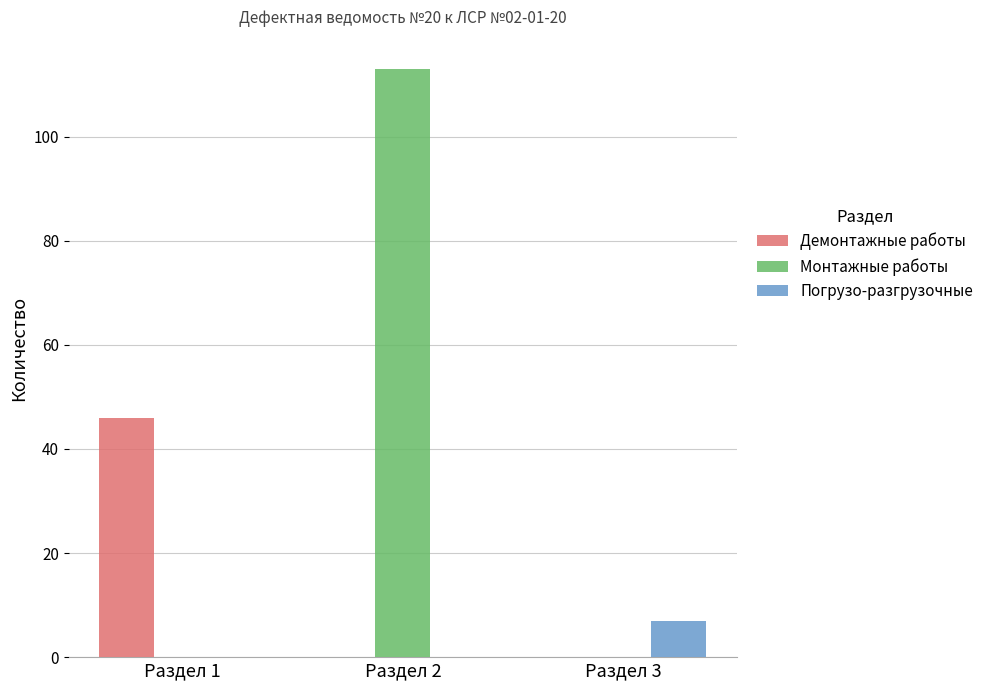

Reading left to right, transcribe all the data shown in this chart.

Демонтажные работы: 46.0	0.0	0.0
Монтажные работы: 0.0	113.0	0.0
Погрузо-разгрузочные: 0.0	0.0	6.9